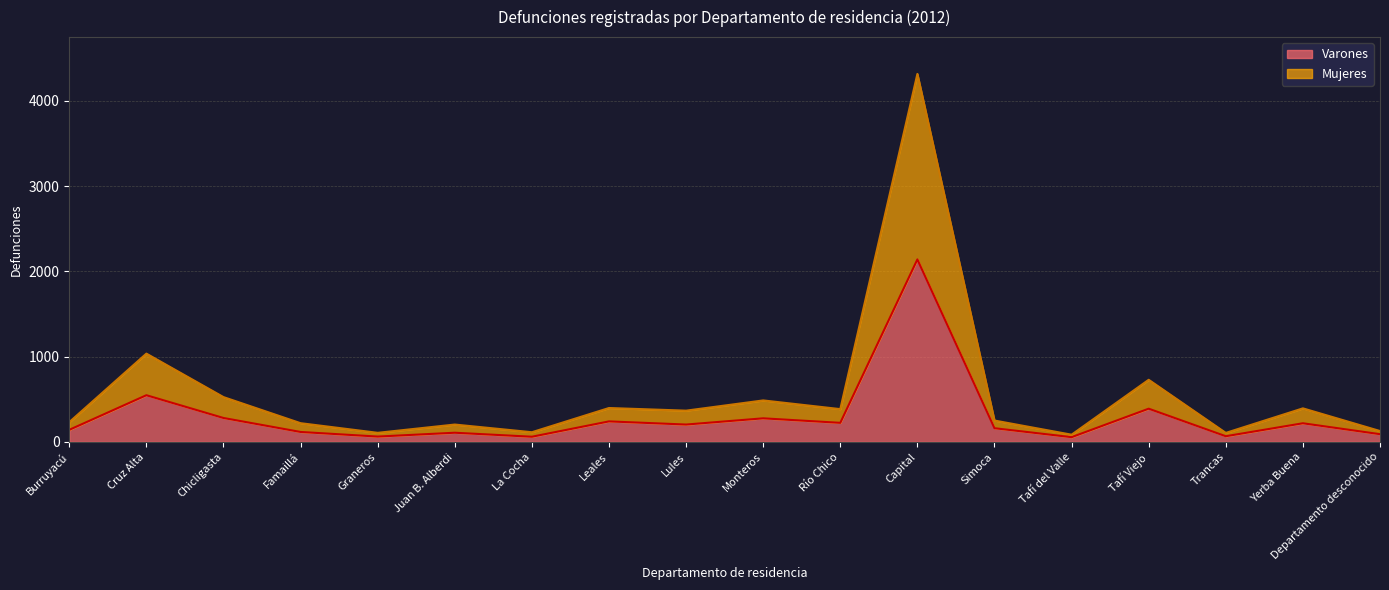

What is the average value of the Varones series?

298